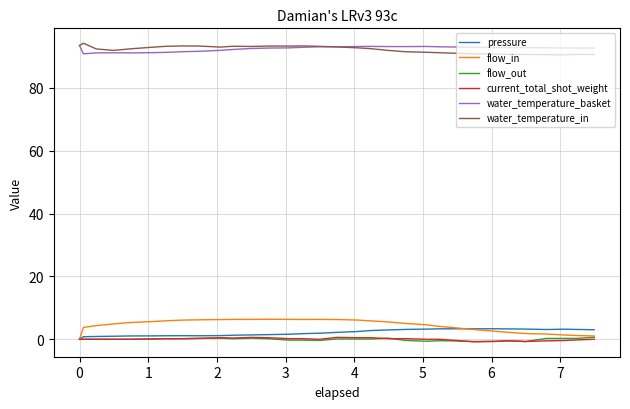

What is the difference between the second highest and second lowest values in the water_temperature_basket series?

2.1